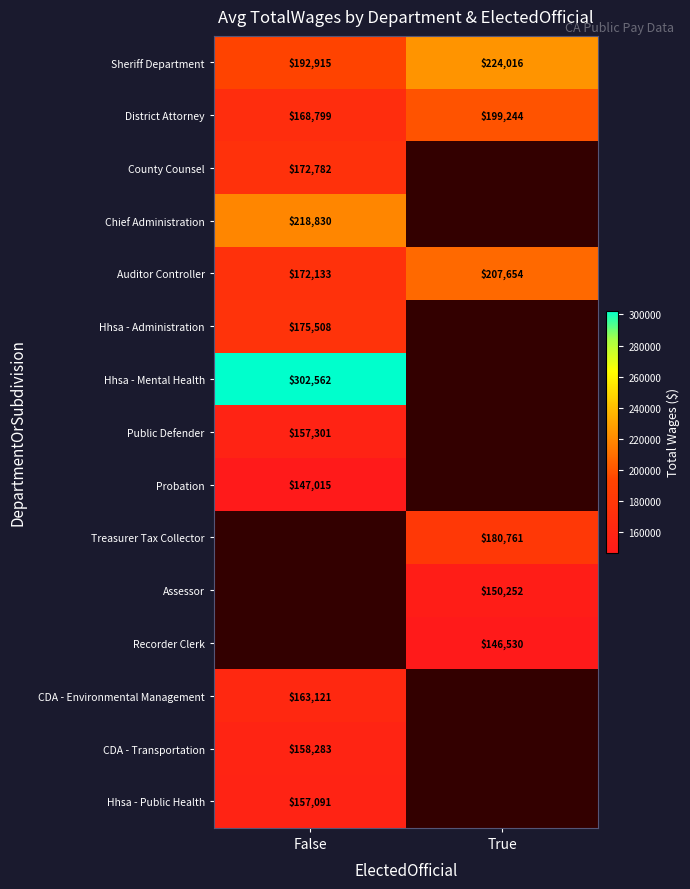

At which label is District Attorney closest to 184021?

False